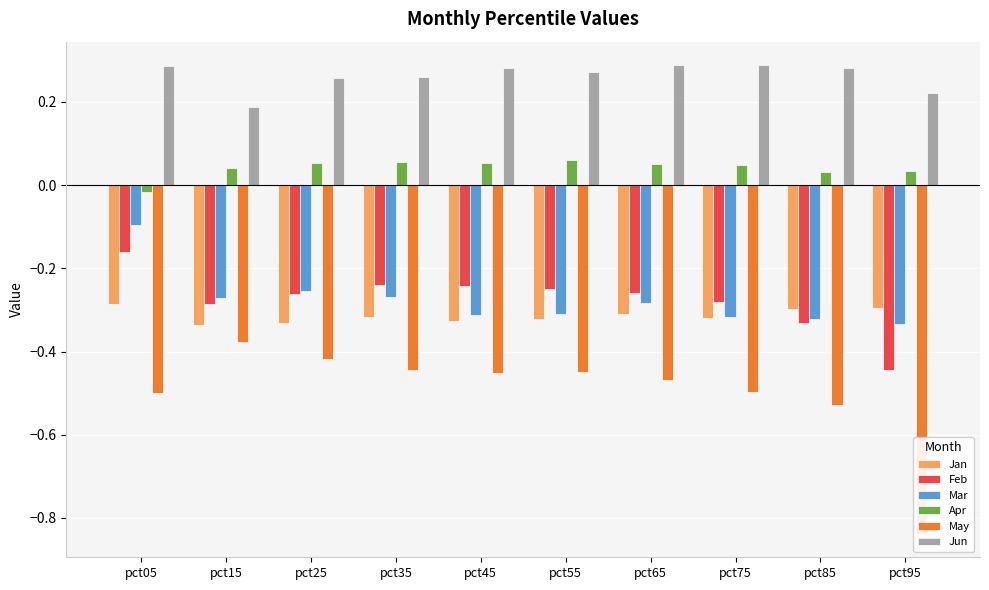

At how many categories does at least one series exceed 0?

10